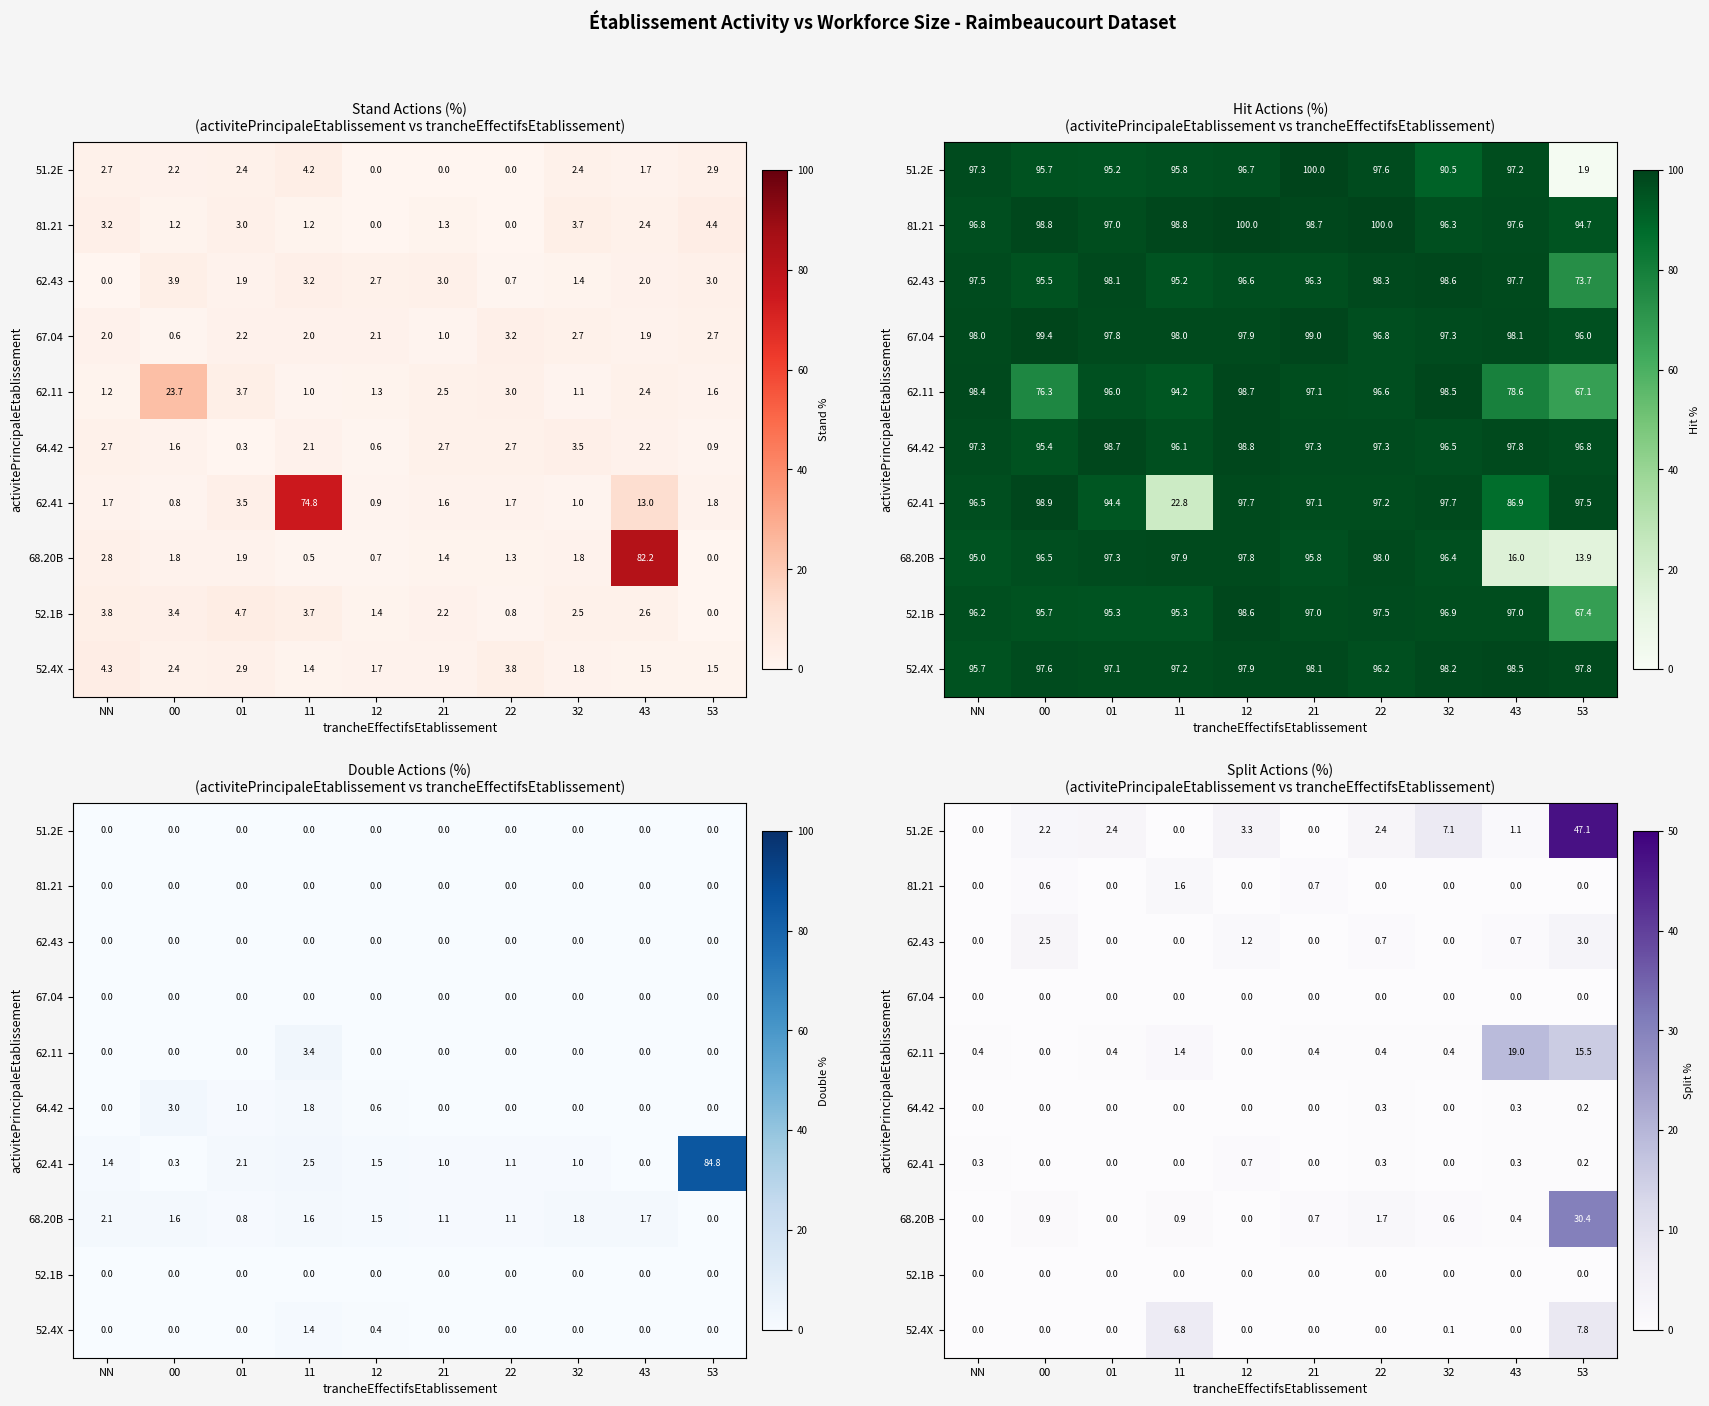

What is the difference between the highest and lowest values at 53?

47.1